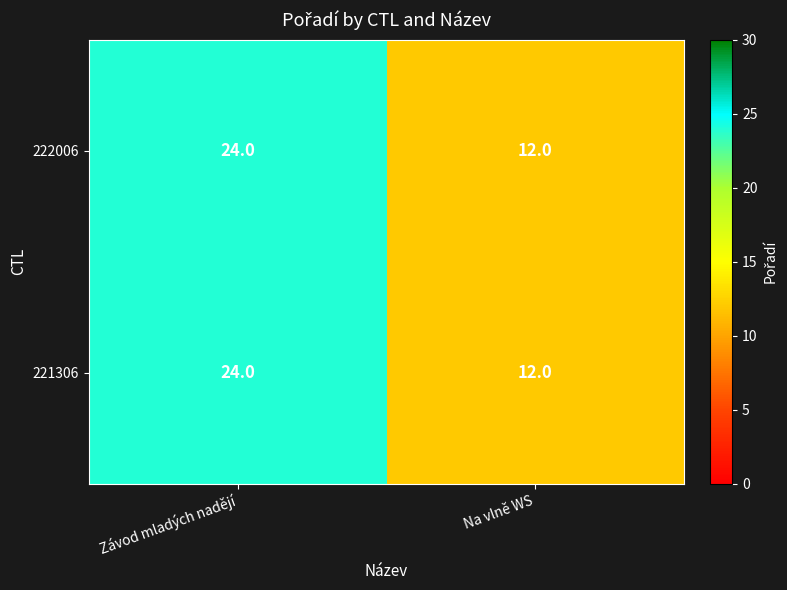

At which label does 222006 reach its peak?

Závod mladých nadějí